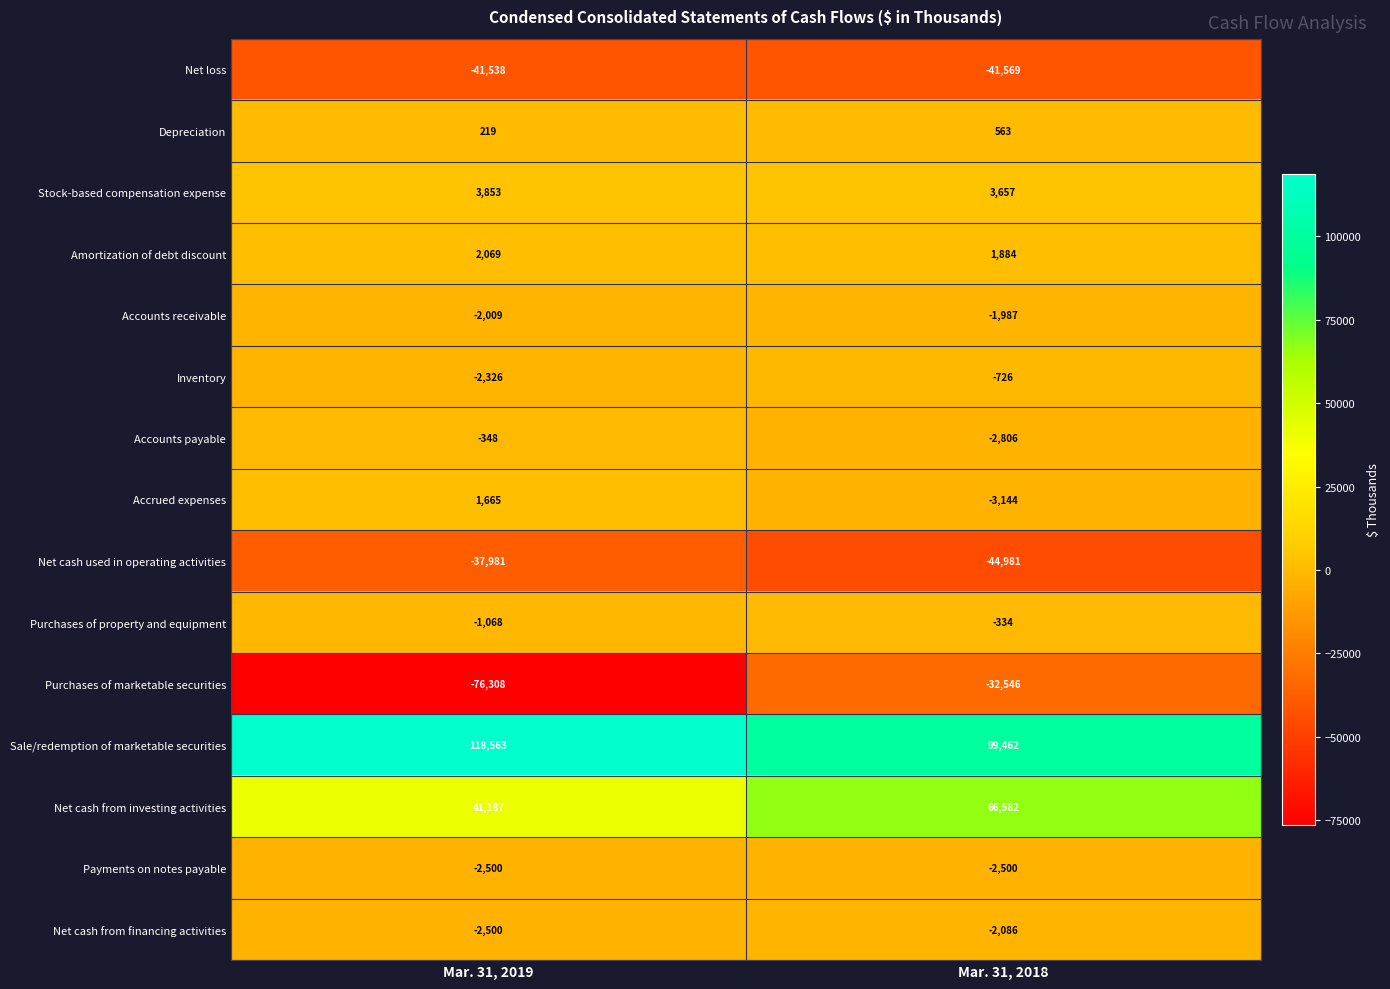

Reading left to right, list all the values displayed in this chart.

Net loss: Mar. 31, 2019=-41538	Mar. 31, 2018=-41569
Depreciation: Mar. 31, 2019=219	Mar. 31, 2018=563
Stock-based compensation expense: Mar. 31, 2019=3853	Mar. 31, 2018=3657
Amortization of debt discount: Mar. 31, 2019=2069	Mar. 31, 2018=1884
Accounts receivable: Mar. 31, 2019=-2009	Mar. 31, 2018=-1987
Inventory: Mar. 31, 2019=-2326	Mar. 31, 2018=-726
Accounts payable: Mar. 31, 2019=-348	Mar. 31, 2018=-2806
Accrued expenses: Mar. 31, 2019=1665	Mar. 31, 2018=-3144
Net cash used in operating activities: Mar. 31, 2019=-37981	Mar. 31, 2018=-44981
Purchases of property and equipment: Mar. 31, 2019=-1068	Mar. 31, 2018=-334
Purchases of marketable securities: Mar. 31, 2019=-76308	Mar. 31, 2018=-32546
Sale/redemption of marketable securities: Mar. 31, 2019=118563	Mar. 31, 2018=99462
Net cash from investing activities: Mar. 31, 2019=41187	Mar. 31, 2018=66582
Payments on notes payable: Mar. 31, 2019=-2500	Mar. 31, 2018=-2500
Net cash from financing activities: Mar. 31, 2019=-2500	Mar. 31, 2018=-2086